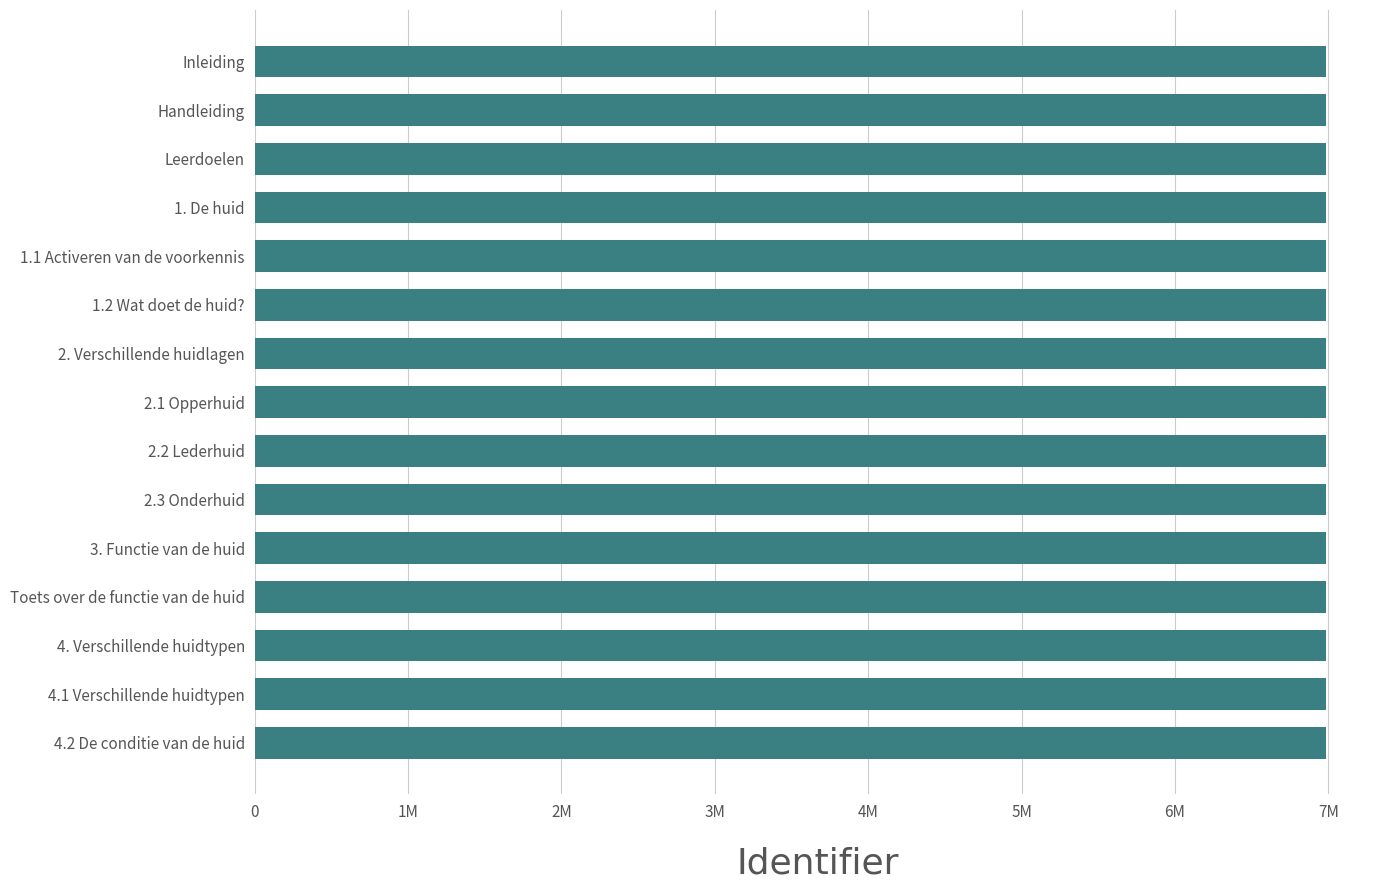

Does the chart contain stacked bars?

No